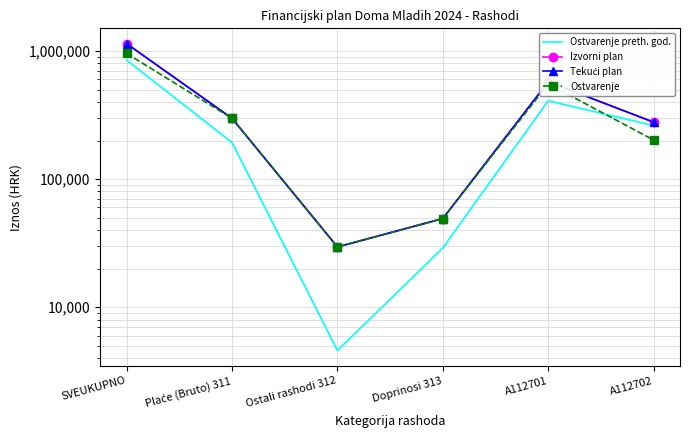

Reading left to right, transcribe all the data shown in this chart.

Ostvarenje preth. god.: SVEUKUPNO=849352.2	Plaće (Bruto) 311=192851.8	Ostali rashodi 312=4579.1	Doprinosi 313=29010.5	A112701=408949.8	A112702=261426.7
Izvorni plan: SVEUKUPNO=1141810.0	Plaće (Bruto) 311=298094.0	Ostali rashodi 312=29508.0	Doprinosi 313=49148.0	A112701=575725.0	A112702=278266.0
Tekući plan: SVEUKUPNO=1141810.0	Plaće (Bruto) 311=298094.0	Ostali rashodi 312=29508.0	Doprinosi 313=49148.0	A112701=575725.0	A112702=278266.0
Ostvarenje: SVEUKUPNO=957954.7	Plaće (Bruto) 311=298093.4	Ostali rashodi 312=29507.7	Doprinosi 313=49148.9	A112701=553950.3	A112702=201918.8